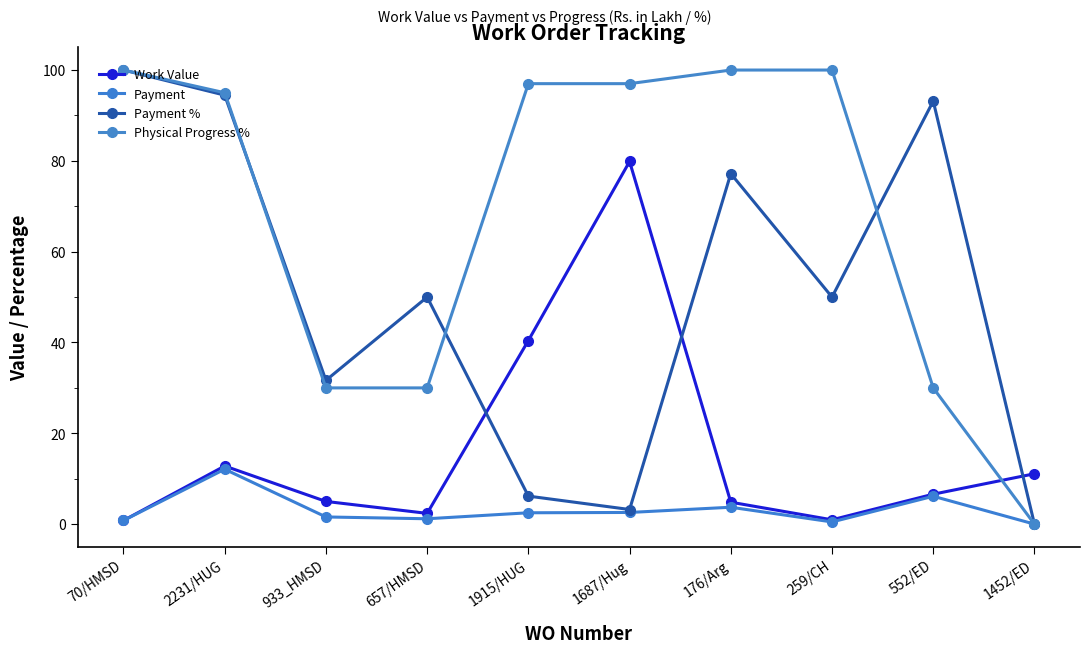

At how many categories does at least one series exceed 45?

8